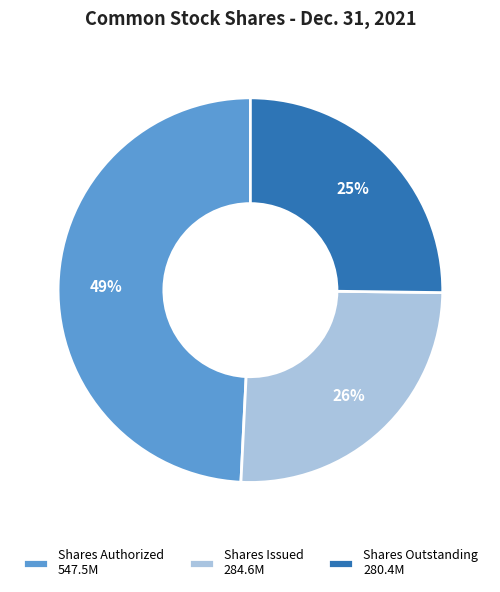

Which has a higher value, Shares Authorized 547.5M or Shares Outstanding 280.4M?

Shares Authorized 547.5M